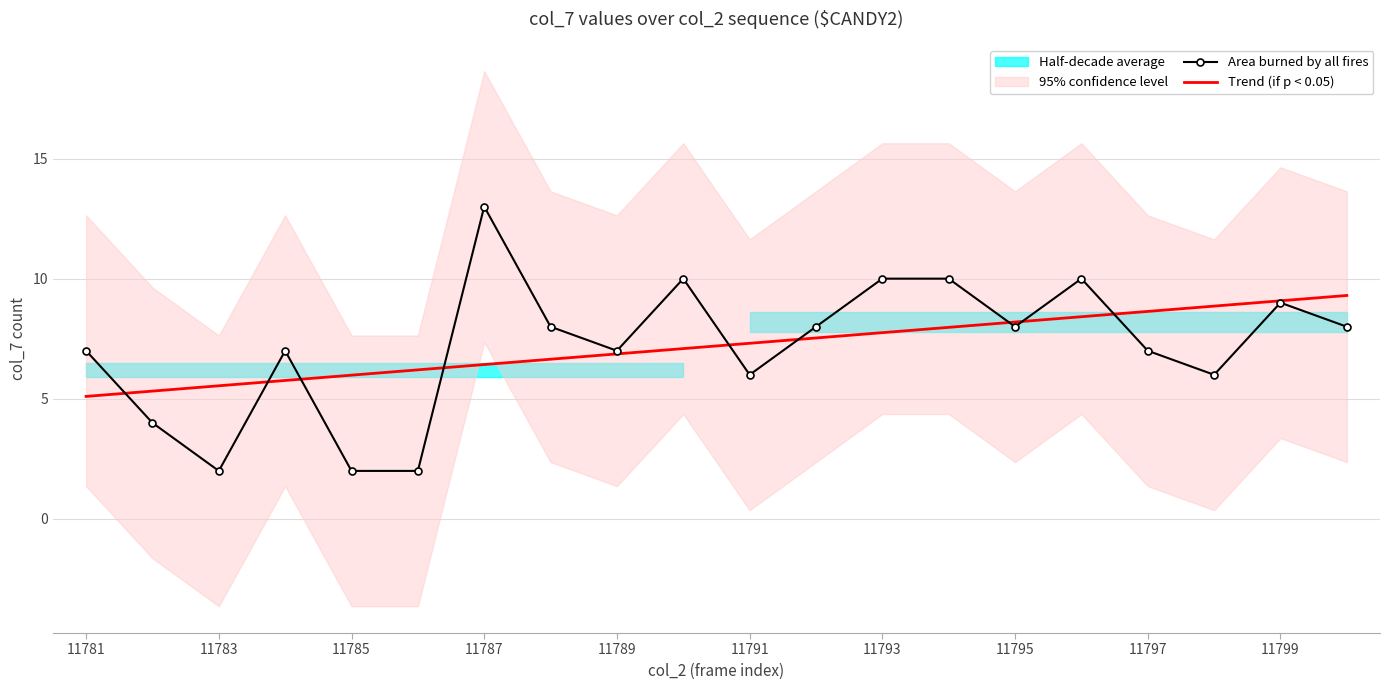

Which series has the widest spread of values?

Area burned by all fires